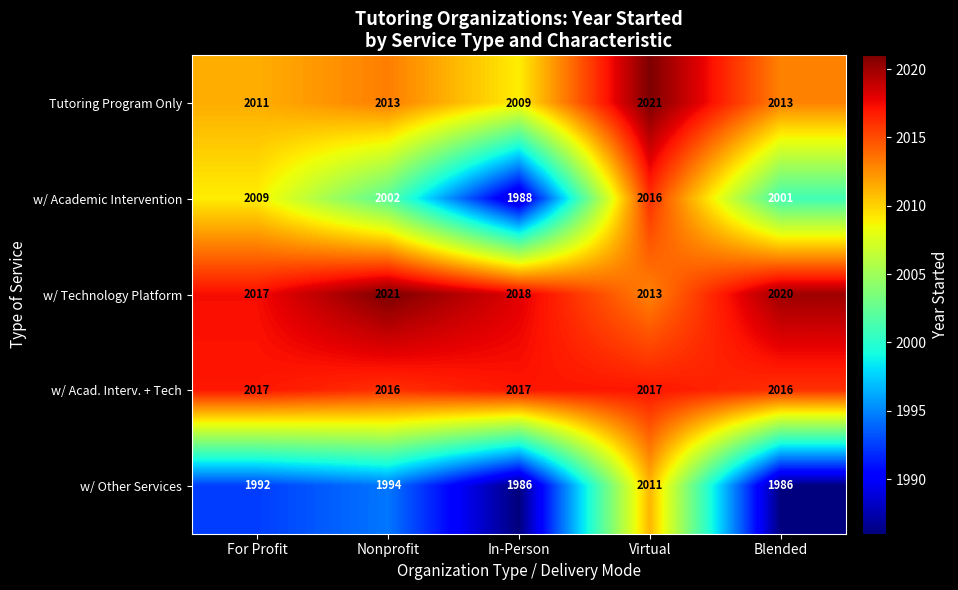

The value of w/ Academic Intervention at In-Person is 1202. True or false?

False